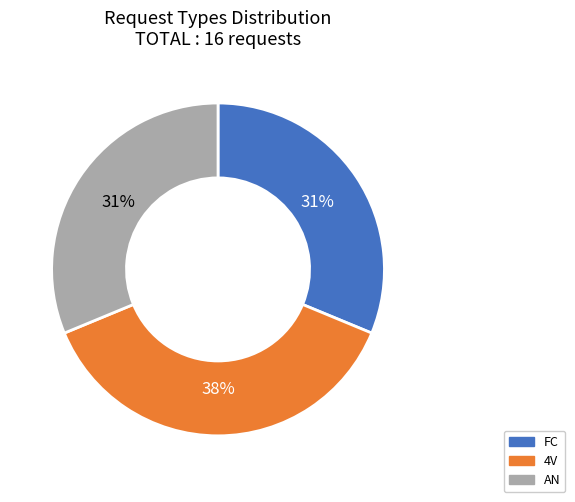

Which category has the biggest portion of the pie?

4V